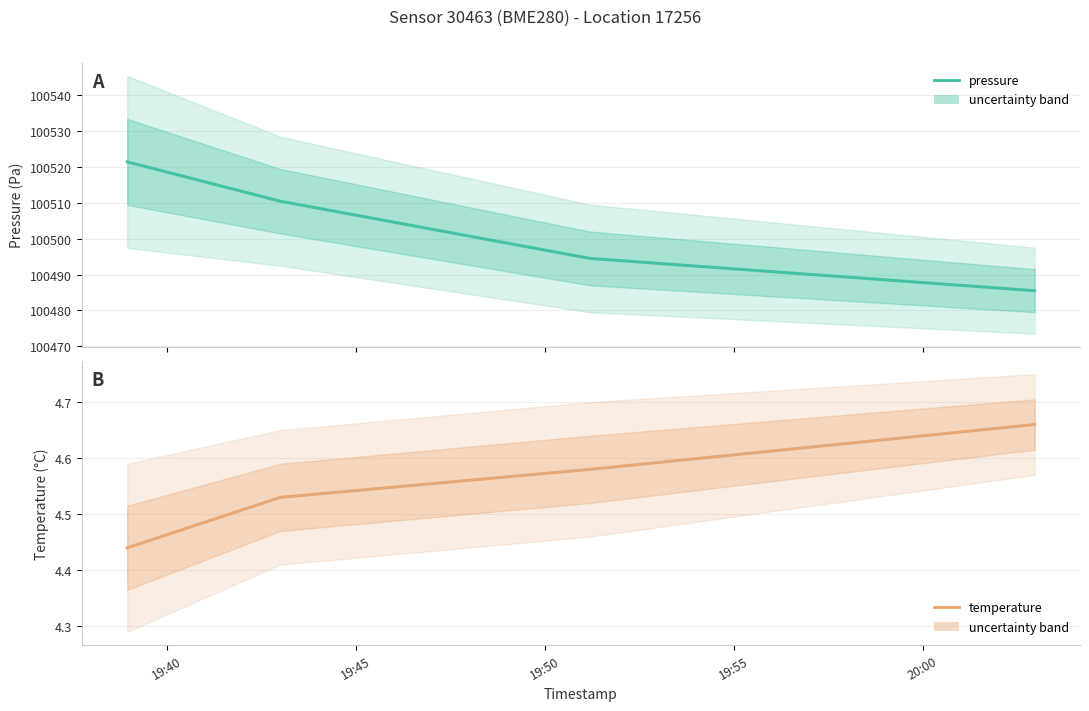

True or false: pressure and temperature cross at least once.

False